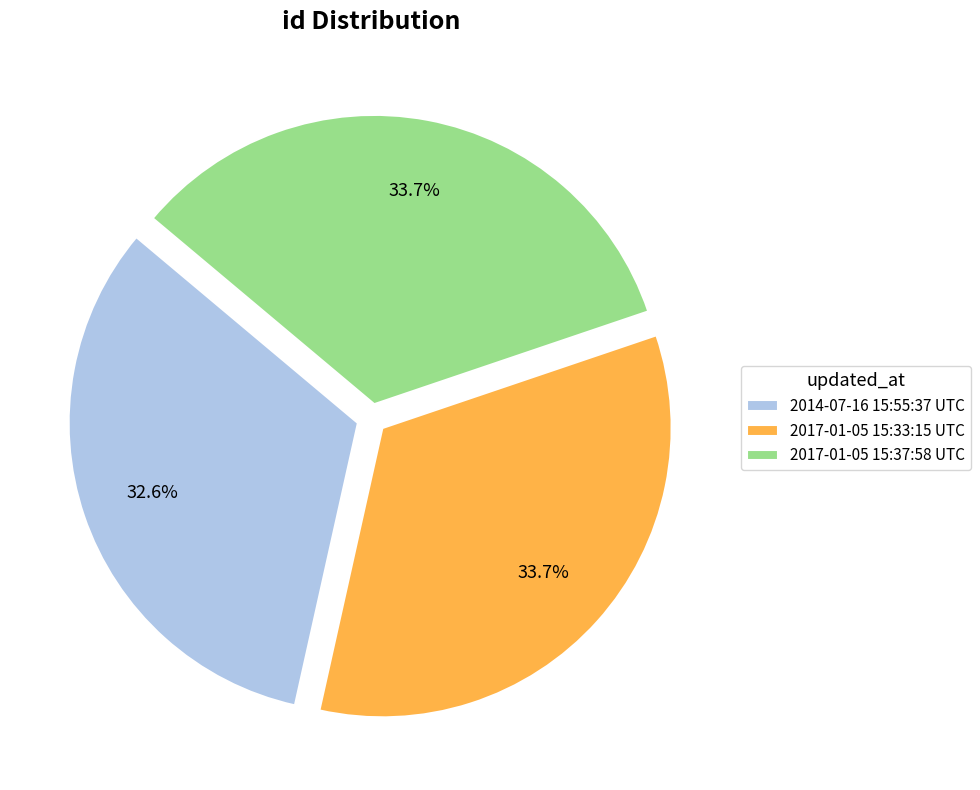

Combined, what portion of the pie is 2017-01-05 15:33:15 UTC and 2017-01-05 15:37:58 UTC?

67.4%